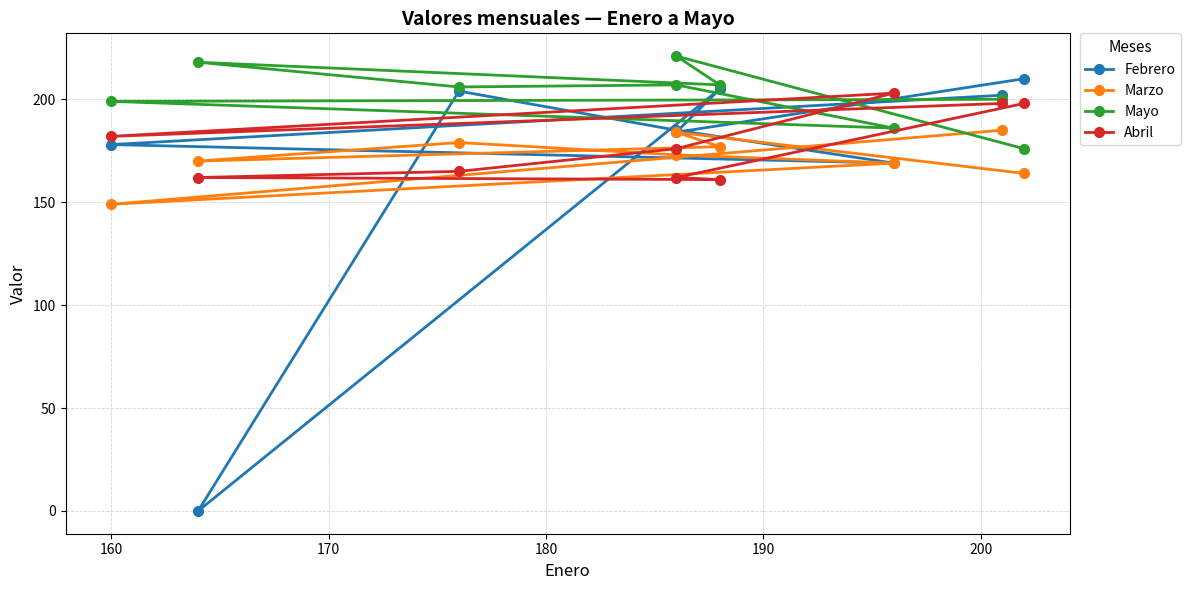

Reading left to right, list all the values displayed in this chart.

Febrero: 202	178	169	185	204	0	205	184	210
Marzo: 185	149	169	173	179	170	177	184	164
Mayo: 200	199	186	207	206	218	207	221	176
Abril: 198	182	203	176	165	162	161	162	198